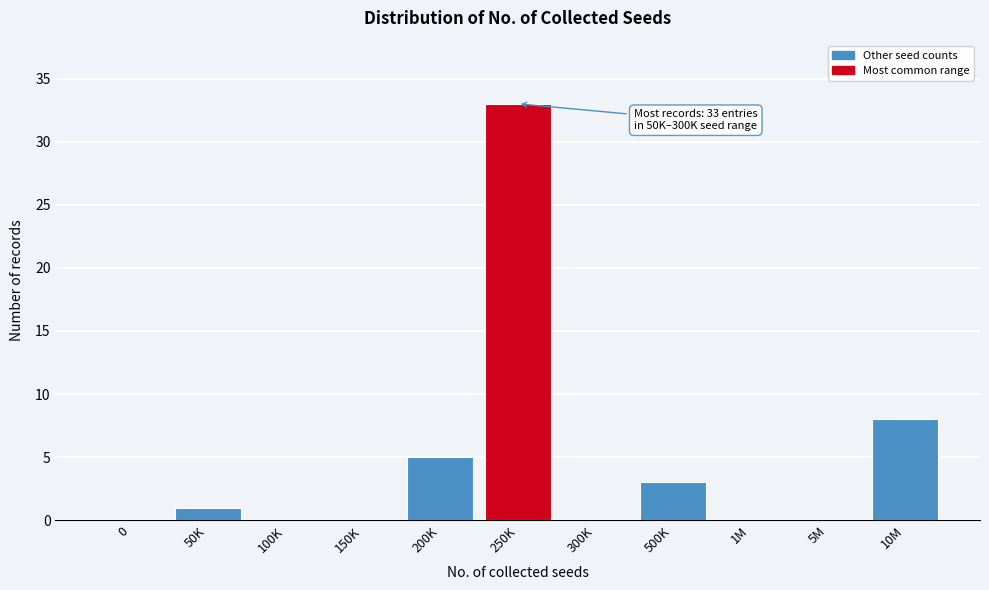

Reading left to right, what are all the values shown in this chart?

0=0	50K=1	100K=0	150K=0	200K=5	250K=33	300K=0	500K=3	1M=0	5M=0	10M=8